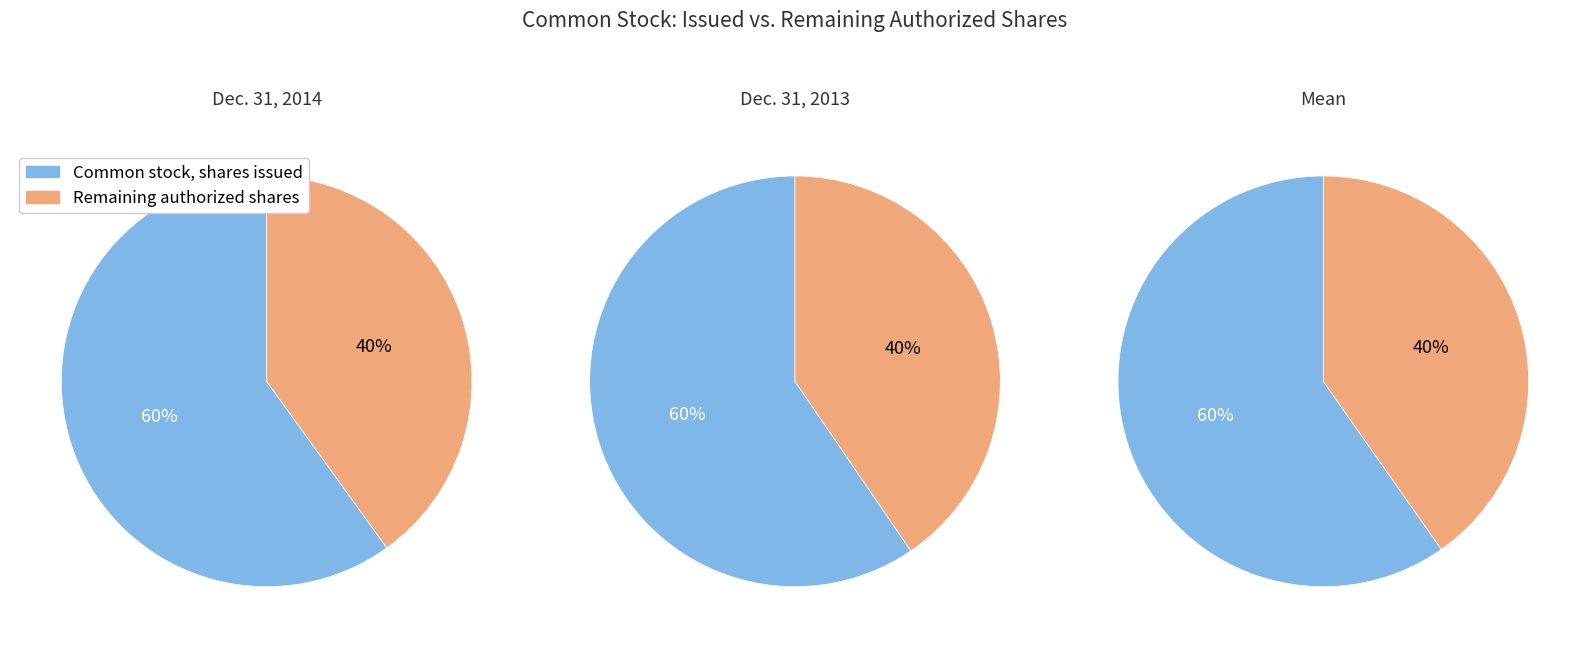

Is there any slice that represents more than half of the pie?

Yes